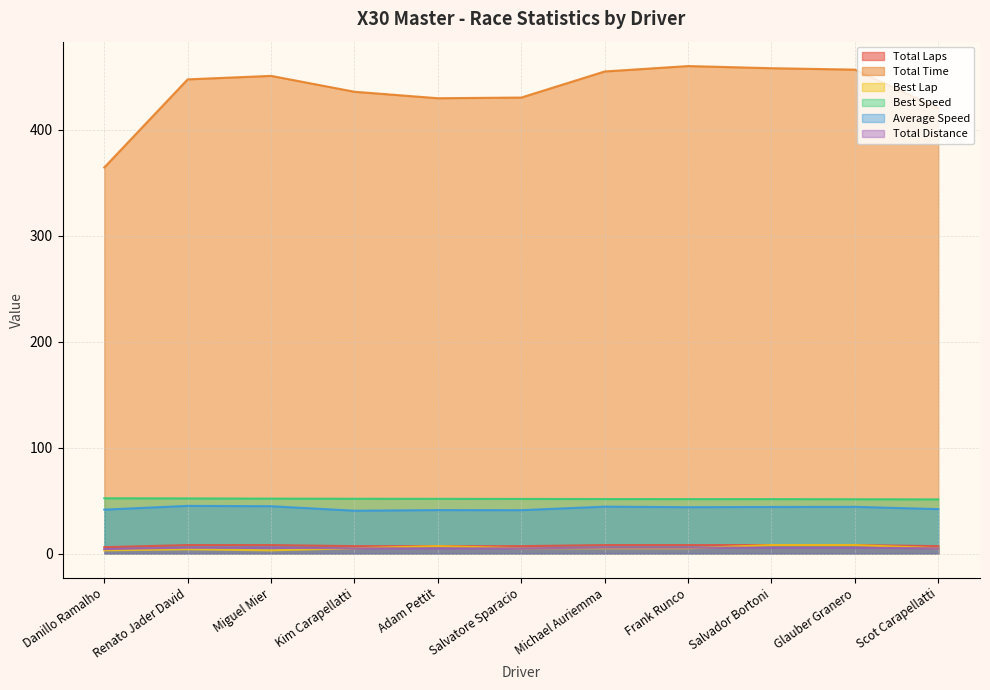

The Total Time series shows 224.1 at Frank Runco. True or false?

False